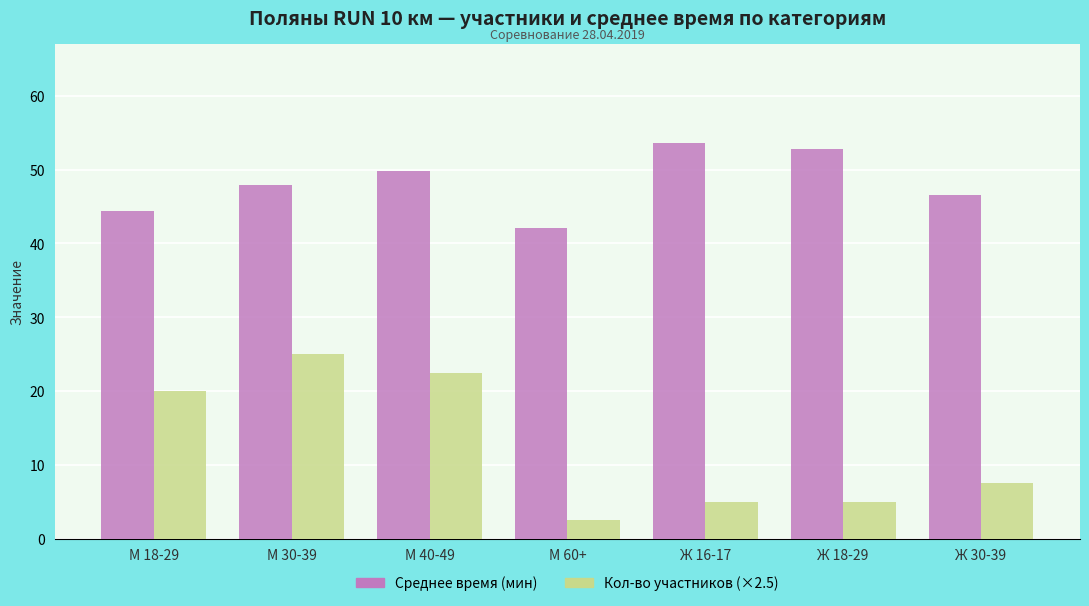

List the labels in order of Среднее время (мин) value, smallest first.

М 60+, М 18-29, Ж 30-39, М 30-39, М 40-49, Ж 18-29, Ж 16-17